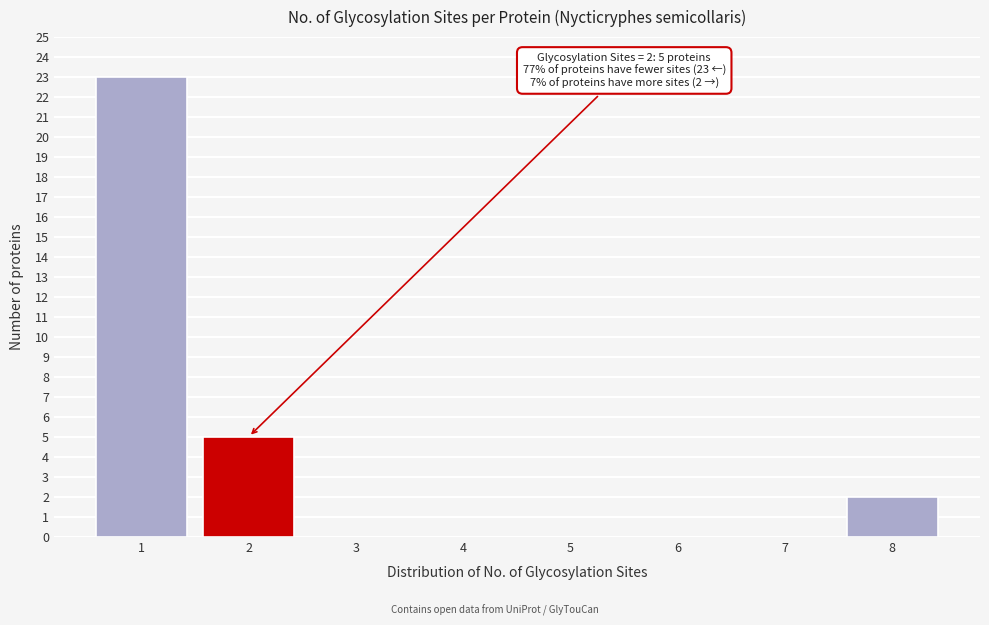

Reading right to left, transcribe all the data shown in this chart.

8=2	7=0	6=0	5=0	4=0	3=0	2=5	1=23